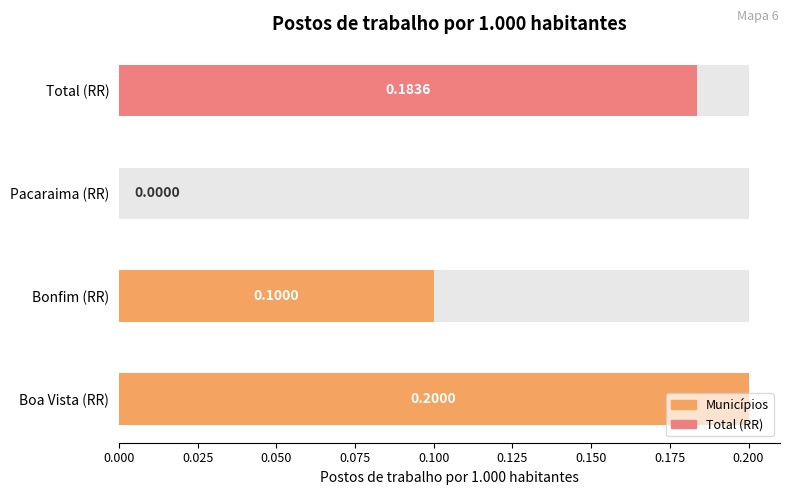

What is the sum of all values?

0.5